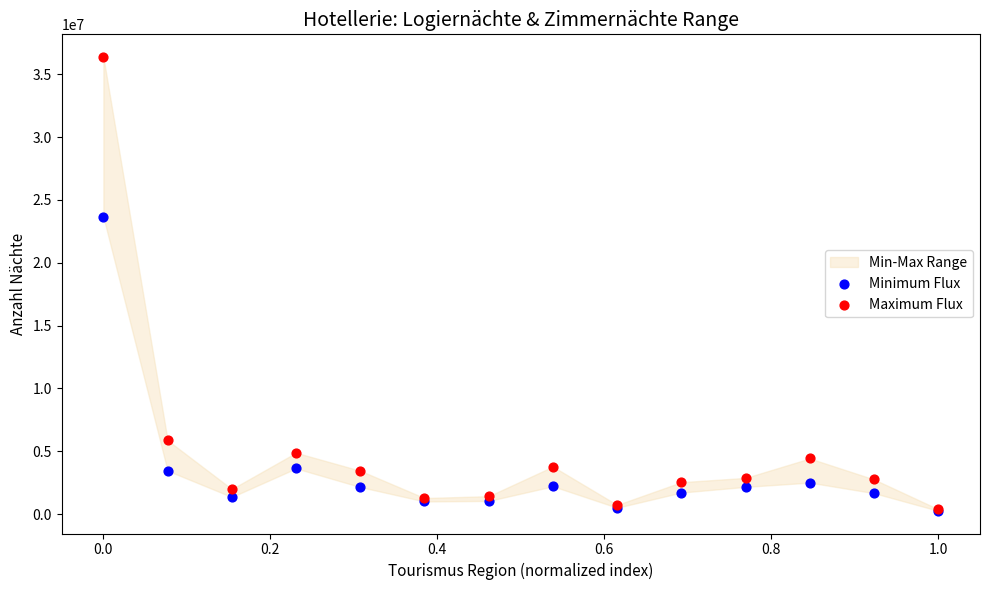

In the Maximum Flux series, what Y value is closest to 18375455?

5867775